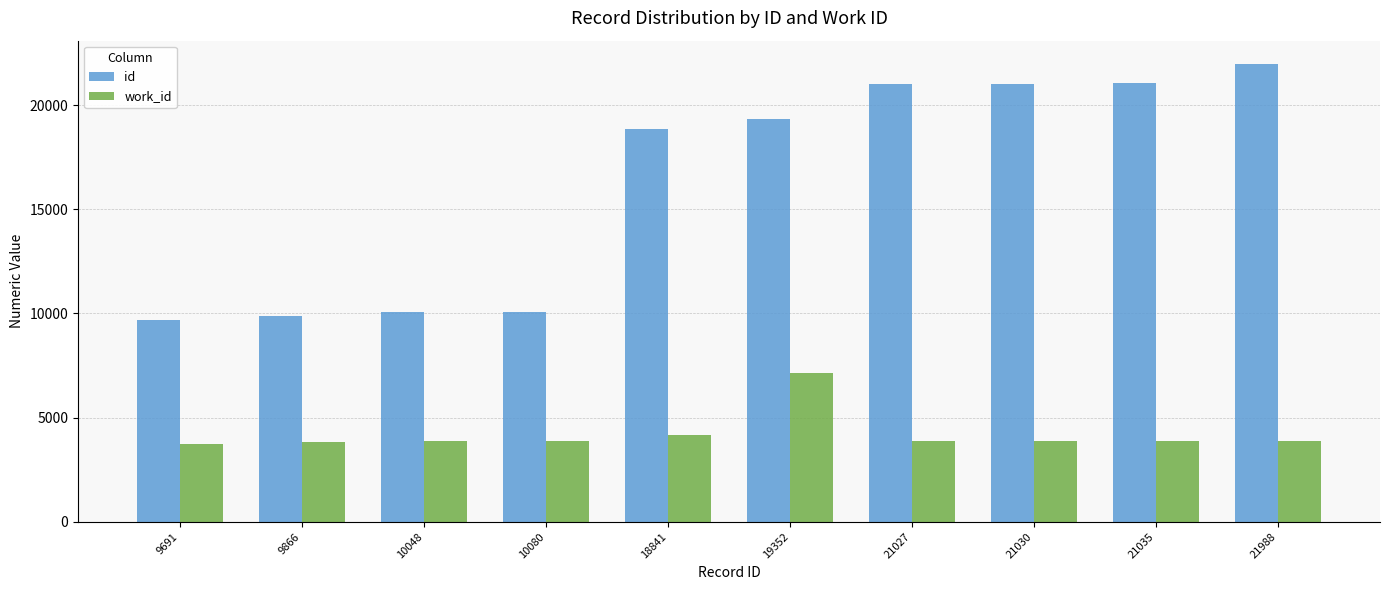

Where is id nearest to the value 15839?

18841